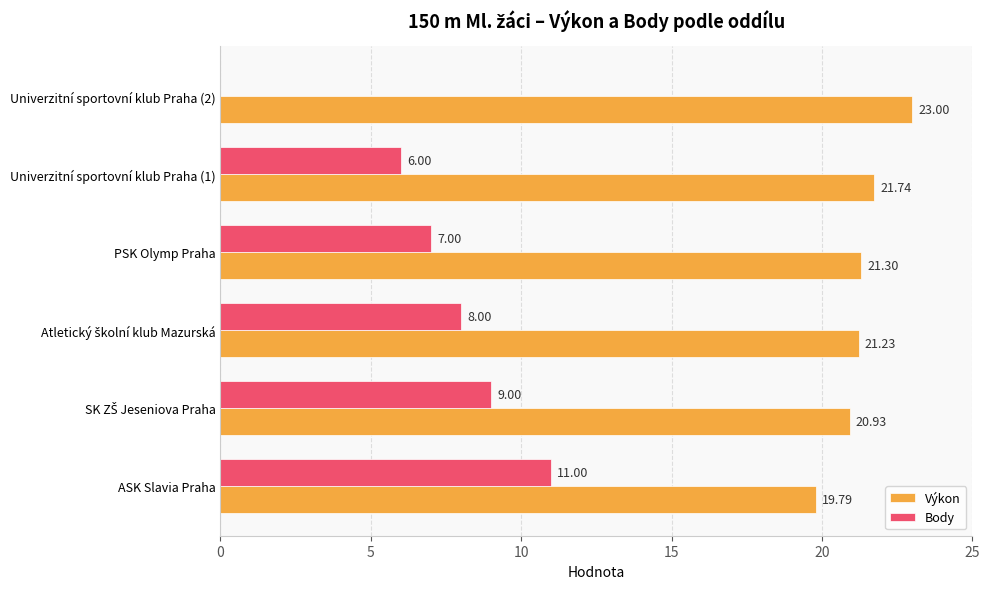

At which label does Body reach its peak?

ASK Slavia Praha